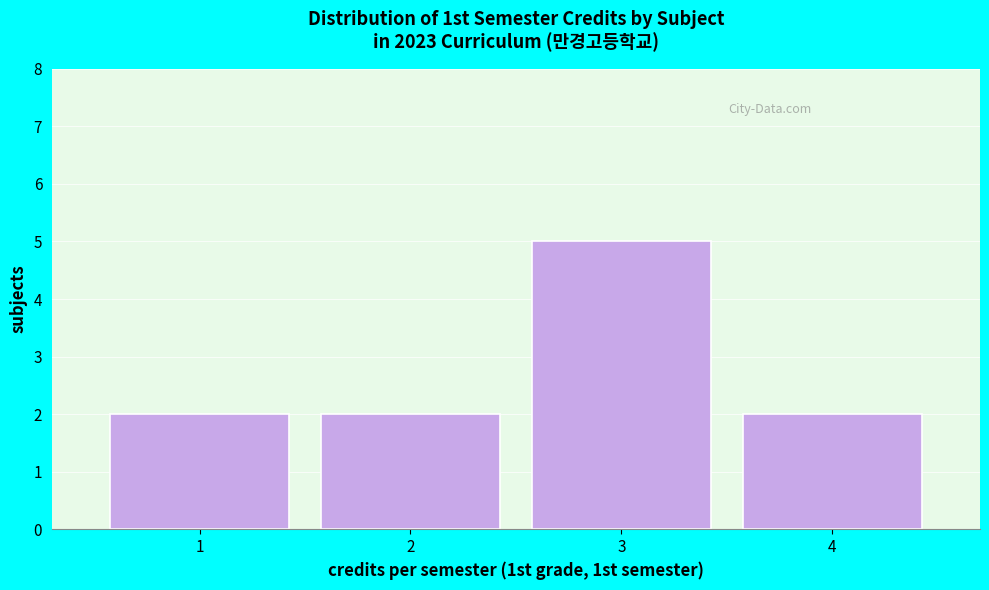

Reading left to right, transcribe this chart: for each bar, give the range it covers on the x-axis and its height. The values are not printed on the chart, so give them approximately, as read against the axis.

0.5 to 1.5: 2
1.5 to 2.5: 2
2.5 to 3.5: 5
3.5 to 4.5: 2